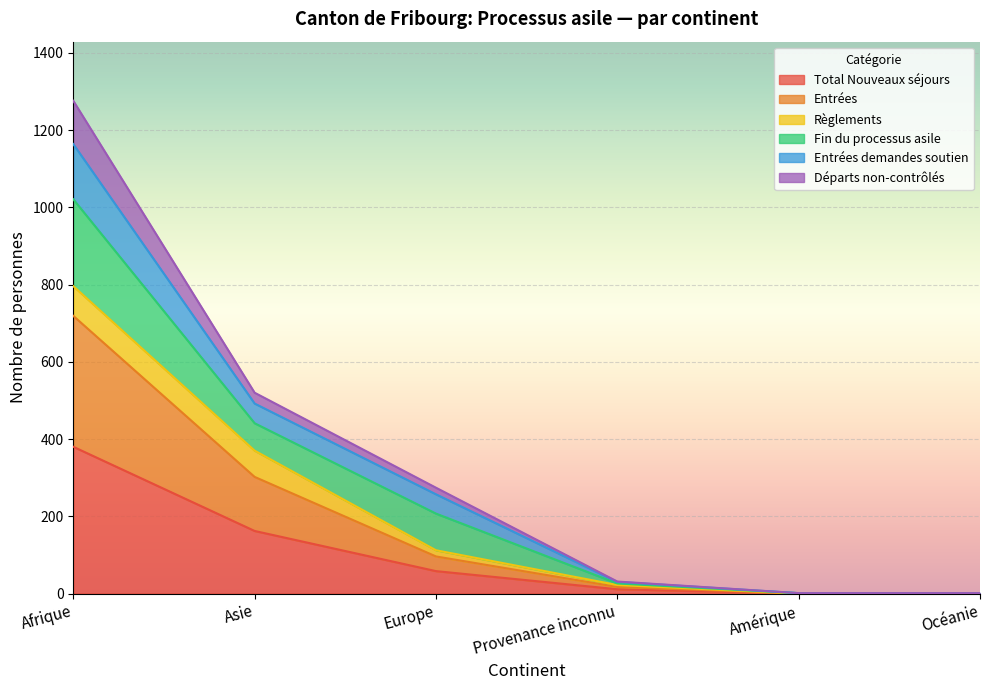

What is the label of the 5th point from the right?

Asie